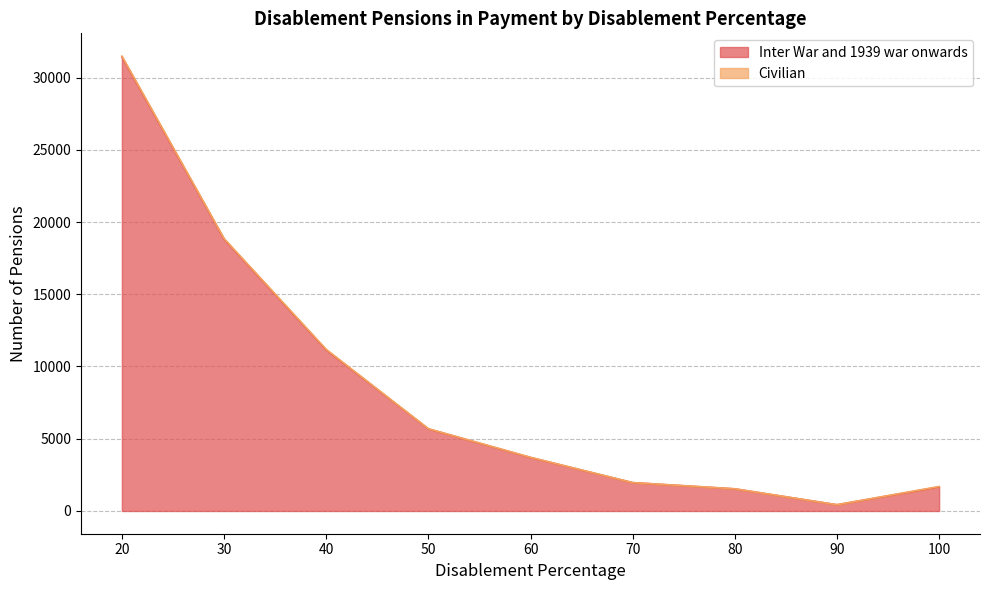

Reading left to right, transcribe all the data shown in this chart.

20=31425	30=18815	40=11145	50=5680	60=3700	70=1960	80=1530	90=430	100=1665